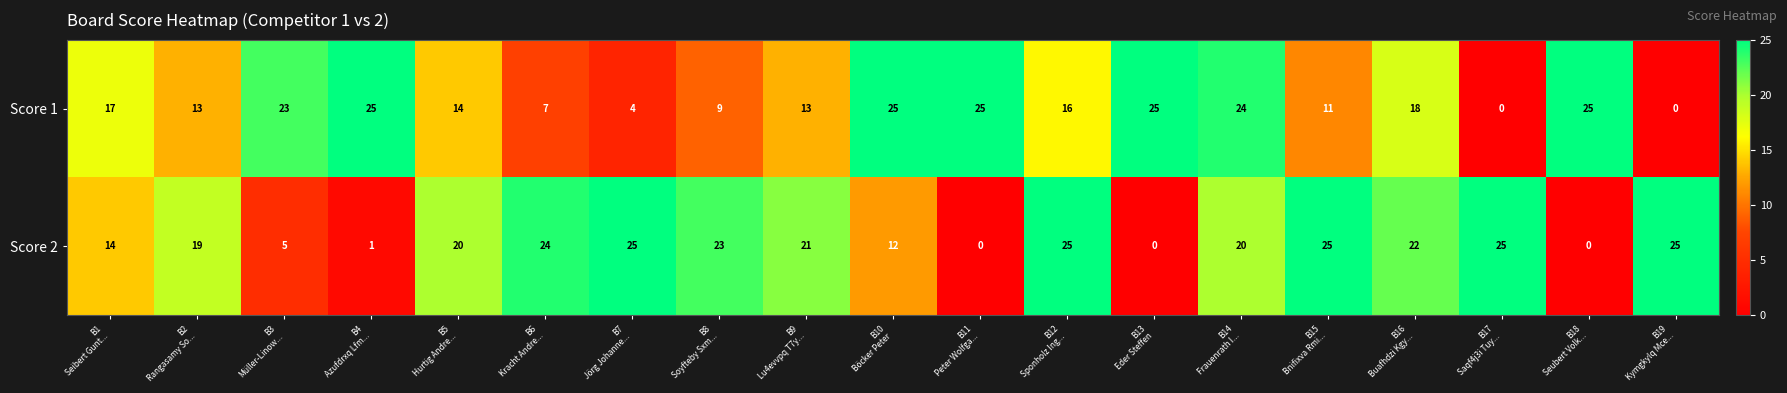

What is the maximum value for Score 2?

25